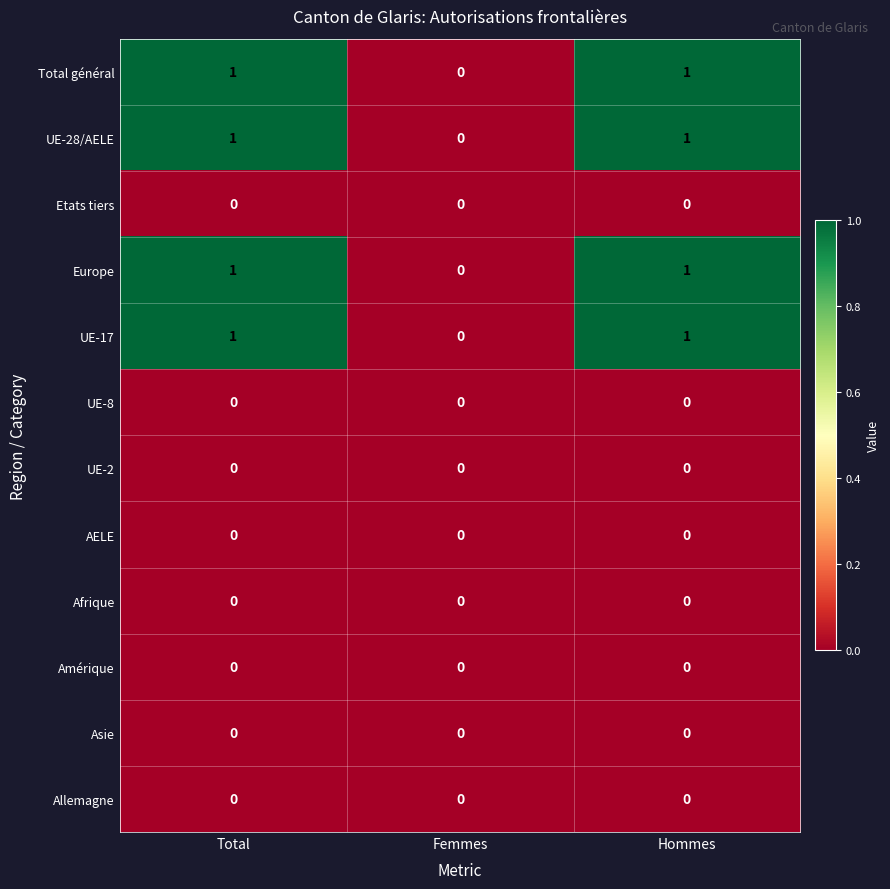

The Etats tiers series shows 0 at Total. True or false?

True